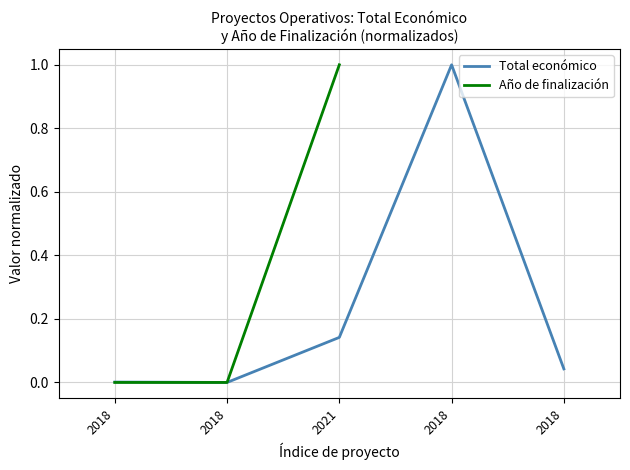

What is the label of the 1st point from the right?

2018